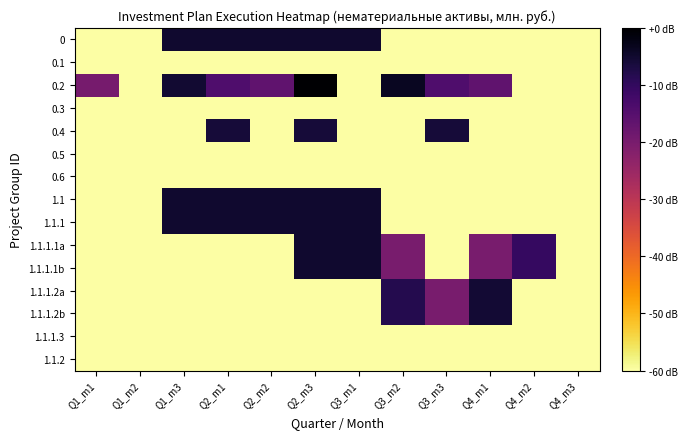

Which series has the largest total across all categories?

0.2